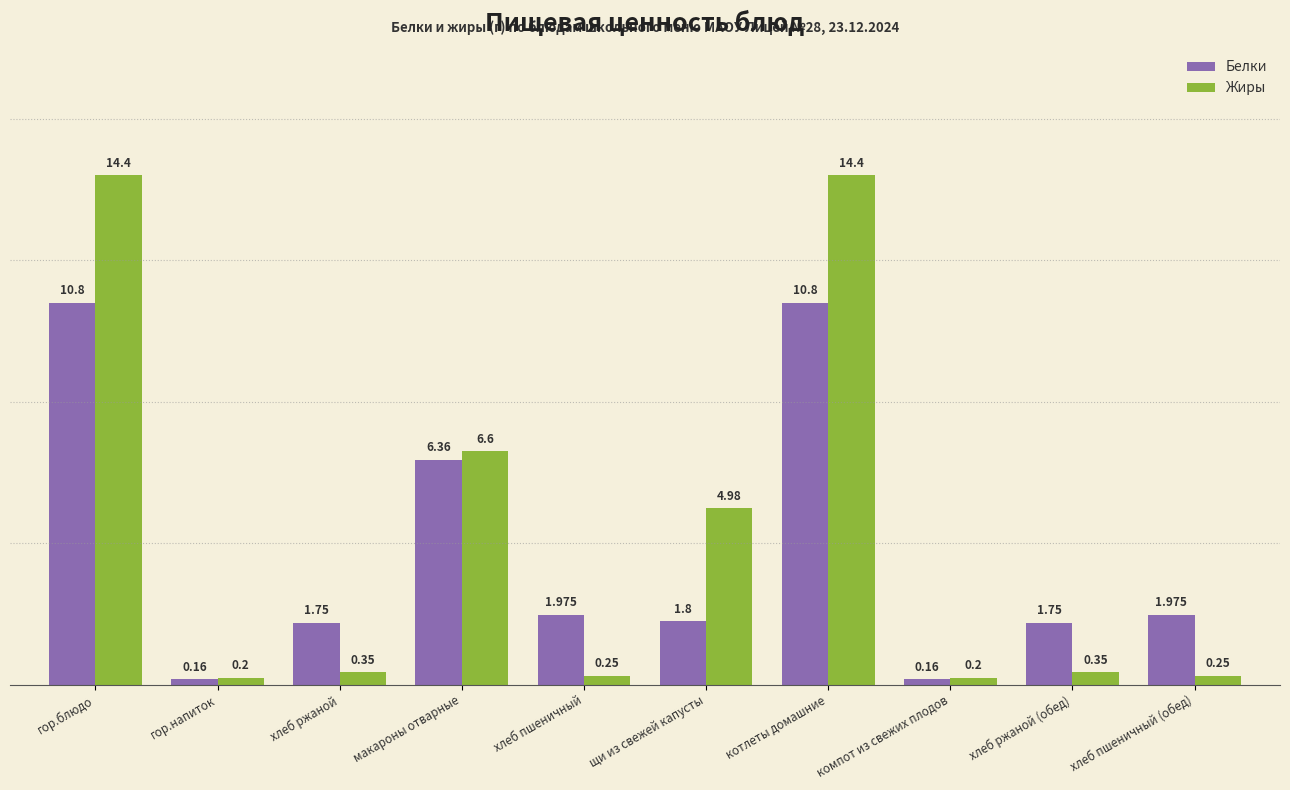

What are all the series names shown in the legend?

Белки, Жиры